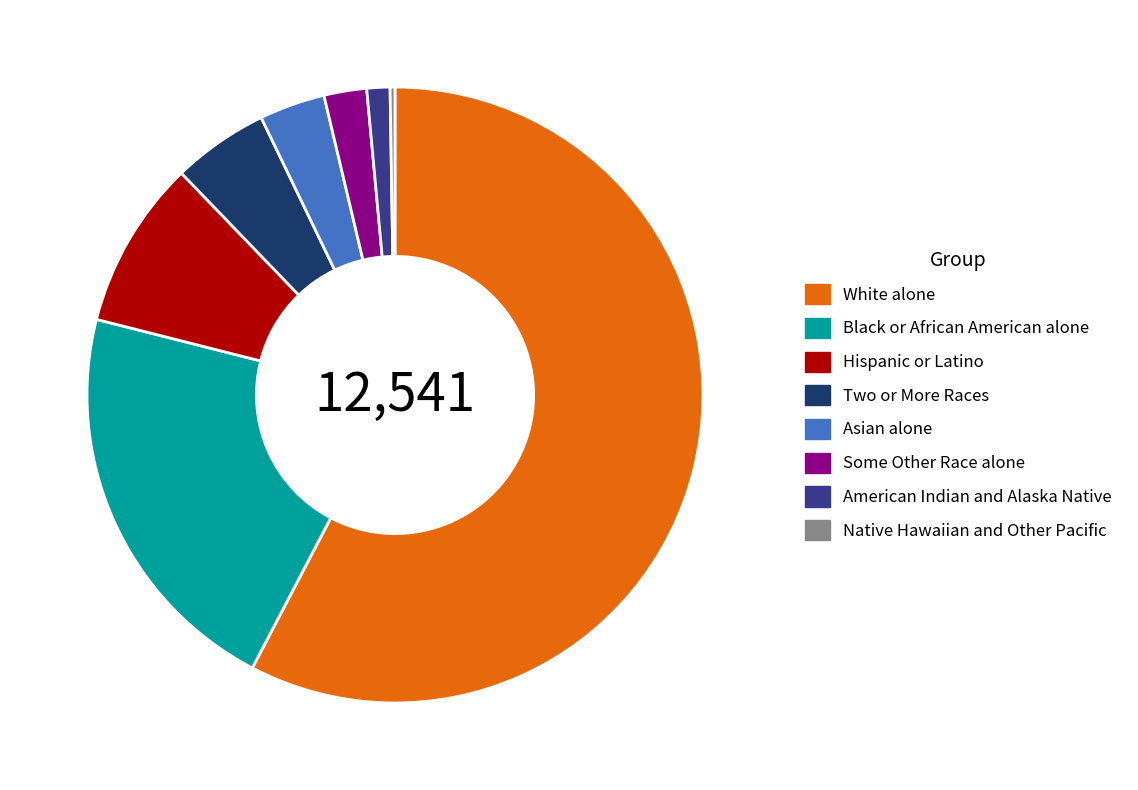

Do Black or African American alone and American Indian and Alaska Native together represent more than half of the pie?

No